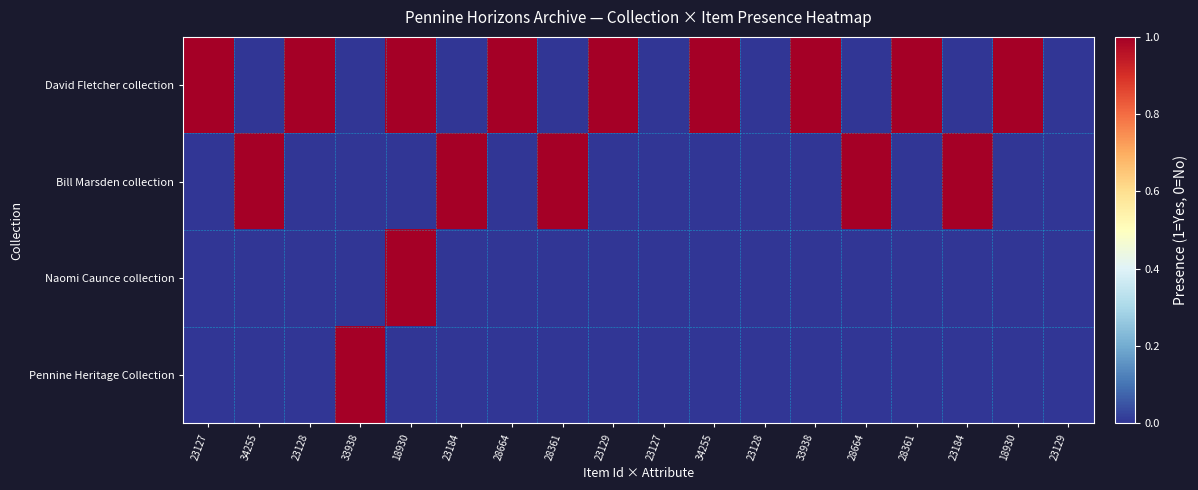

List the series in order of their peak value, lowest first.

David Fletcher collection, Bill Marsden collection, Naomi Caunce collection, Pennine Heritage Collection